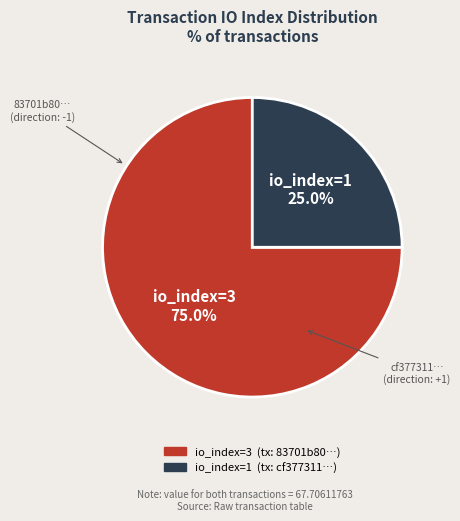

How many segments does this pie chart have?

2